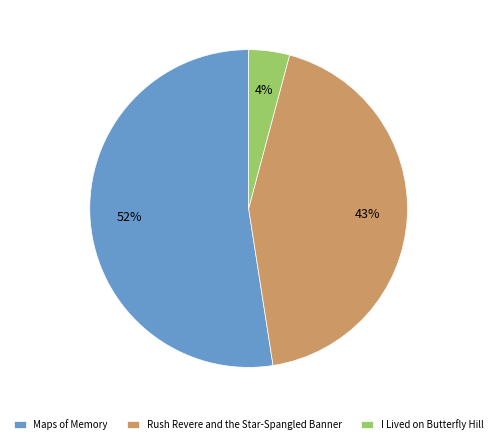

Do Rush Revere and the Star-Spangled Banner and I Lived on Butterfly Hill together represent more than half of the pie?

No